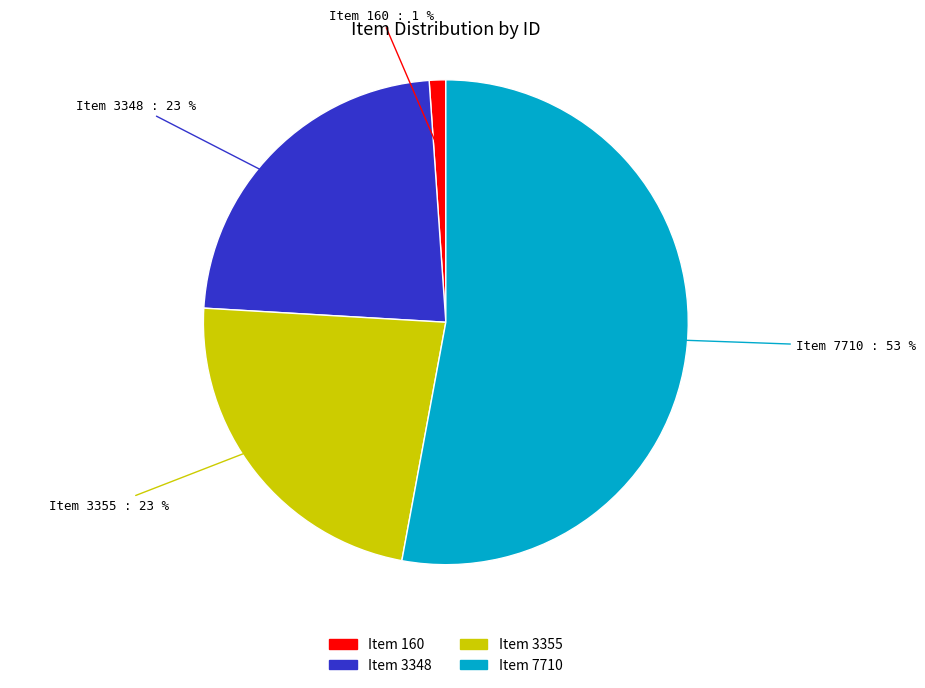

Does Item 3355 account for over 50% of the chart?

No